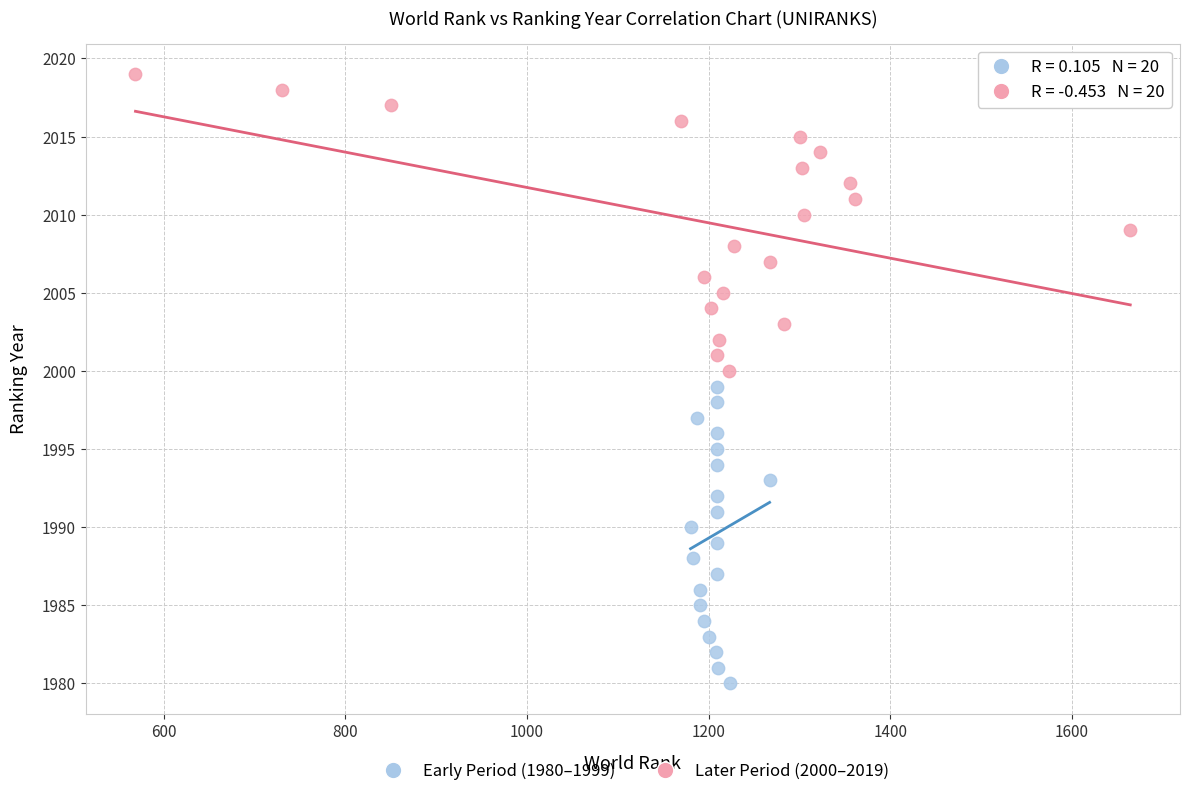

Which series reaches the maximum Y coordinate?

Later Period (2000–2019)